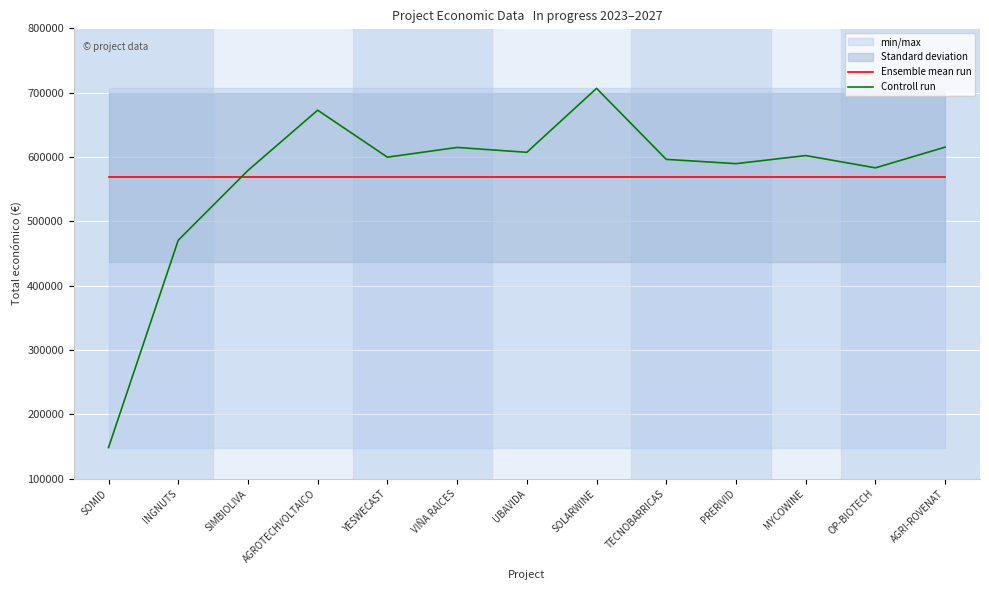

Which series ends up on top after the final intersection of Ensemble mean run and Controll run?

Controll run